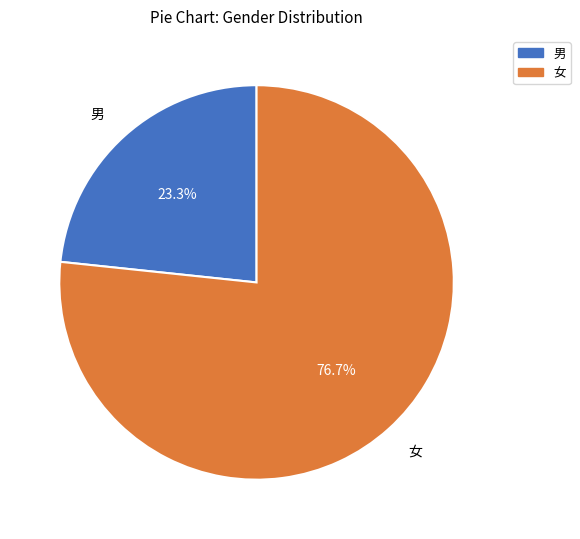

Count the number of slices in the pie.

2